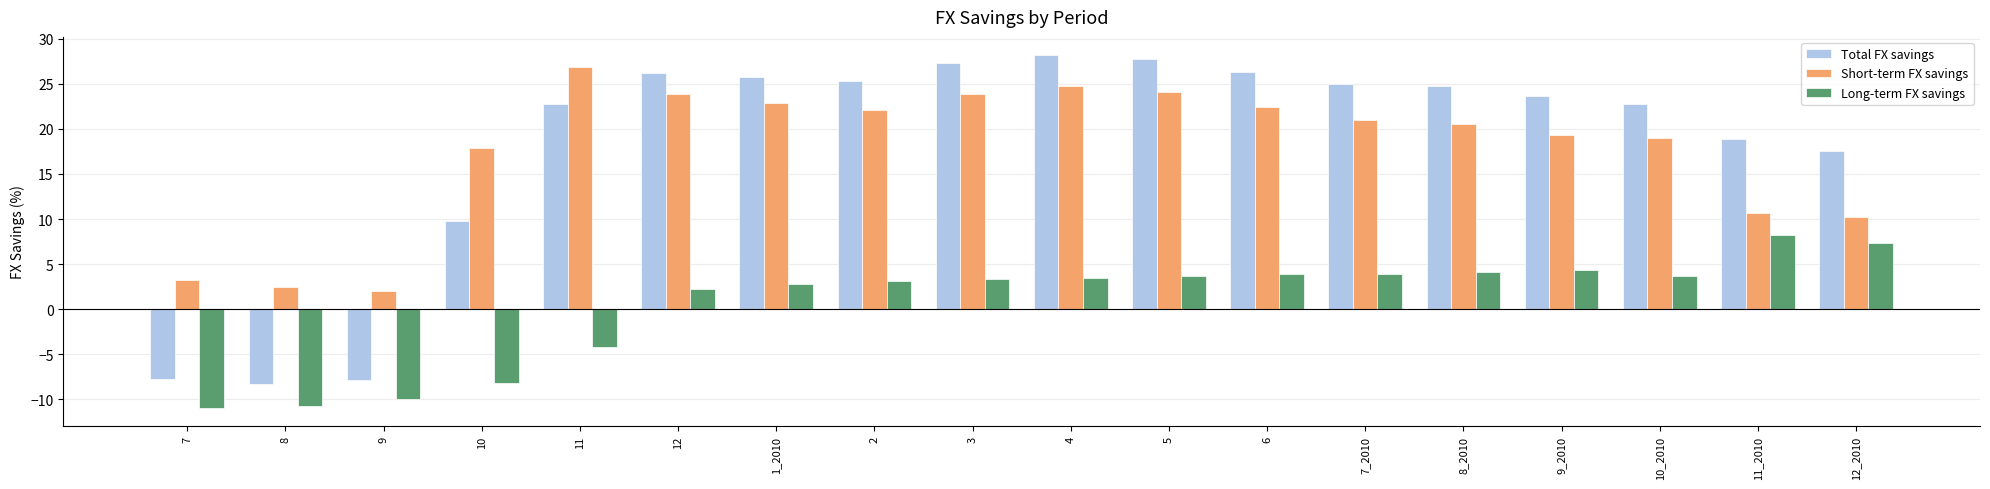

What is the spread (max minus min) of values at 8_2010?

20.6